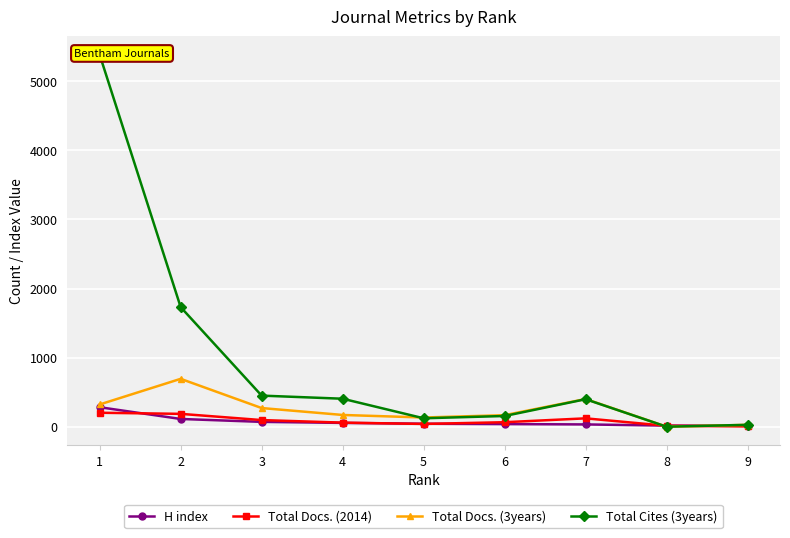

List the series in order of their peak value, highest first.

Total Cites (3years), Total Docs. (3years), H index, Total Docs. (2014)